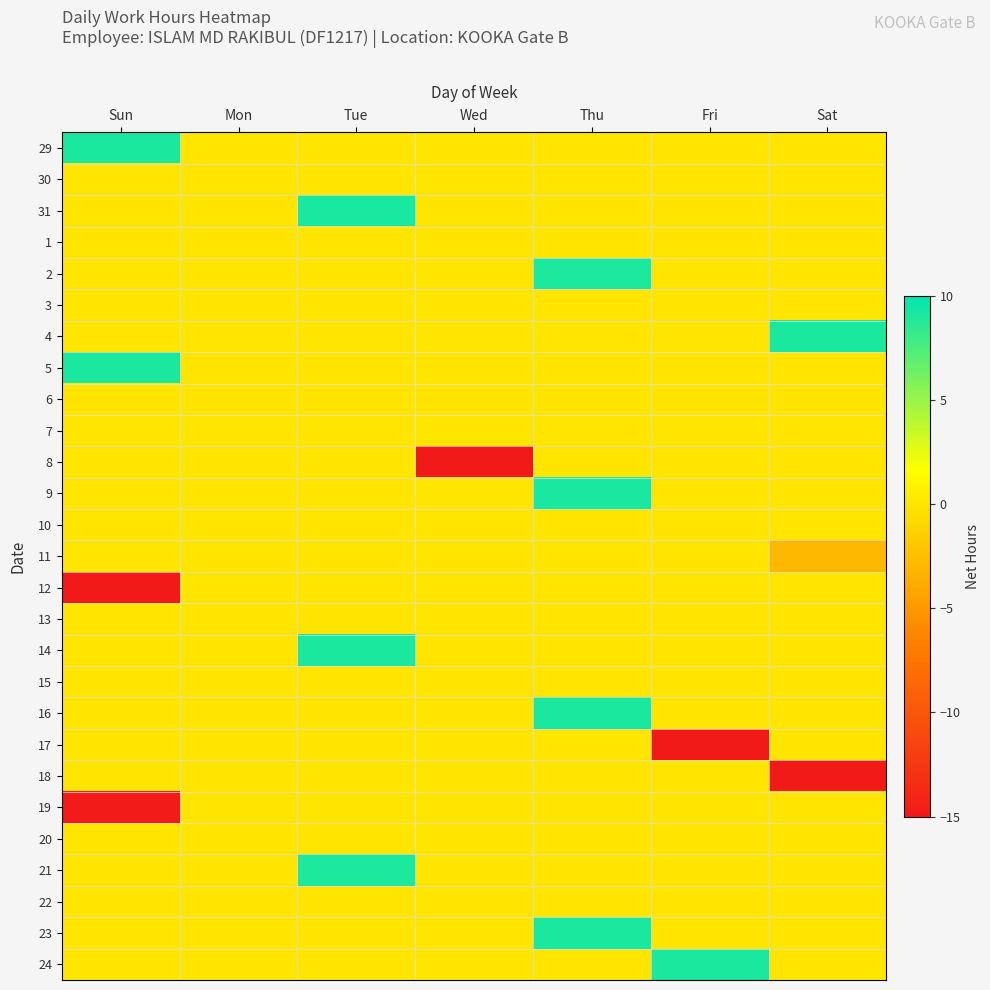

Reading left to right, transcribe all the data shown in this chart.

29: Sun=9.1	Mon=0.0	Tue=0.0	Wed=0.0	Thu=0.0	Fri=0.0	Sat=0.0
30: Sun=0.0	Mon=0.0	Tue=0.0	Wed=0.0	Thu=0.0	Fri=0.0	Sat=0.0
31: Sun=0.0	Mon=0.0	Tue=9.1	Wed=0.0	Thu=0.0	Fri=0.0	Sat=0.0
1: Sun=0.0	Mon=0.0	Tue=0.0	Wed=0.0	Thu=0.0	Fri=0.0	Sat=0.0
2: Sun=0.0	Mon=0.0	Tue=0.0	Wed=0.0	Thu=9.1	Fri=0.0	Sat=0.0
3: Sun=0.0	Mon=0.0	Tue=0.0	Wed=0.0	Thu=0.0	Fri=0.0	Sat=0.0
4: Sun=0.0	Mon=0.0	Tue=0.0	Wed=0.0	Thu=0.0	Fri=0.0	Sat=9.1
5: Sun=9.1	Mon=0.0	Tue=0.0	Wed=0.0	Thu=0.0	Fri=0.0	Sat=0.0
6: Sun=0.0	Mon=0.0	Tue=0.0	Wed=0.0	Thu=0.0	Fri=0.0	Sat=0.0
7: Sun=0.0	Mon=0.0	Tue=0.0	Wed=0.0	Thu=0.0	Fri=0.0	Sat=0.0
8: Sun=0.0	Mon=0.0	Tue=0.0	Wed=-14.9	Thu=0.0	Fri=0.0	Sat=0.0
9: Sun=0.0	Mon=0.0	Tue=0.0	Wed=0.0	Thu=9.2	Fri=0.0	Sat=0.0
10: Sun=0.0	Mon=0.0	Tue=0.0	Wed=0.0	Thu=0.0	Fri=0.0	Sat=0.0
11: Sun=0.0	Mon=0.0	Tue=0.0	Wed=0.0	Thu=0.0	Fri=0.0	Sat=-2.9
12: Sun=-14.9	Mon=0.0	Tue=0.0	Wed=0.0	Thu=0.0	Fri=0.0	Sat=0.0
13: Sun=0.0	Mon=0.0	Tue=0.0	Wed=0.0	Thu=0.0	Fri=0.0	Sat=0.0
14: Sun=0.0	Mon=0.0	Tue=9.1	Wed=0.0	Thu=0.0	Fri=0.0	Sat=0.0
15: Sun=0.0	Mon=0.0	Tue=0.0	Wed=0.0	Thu=0.0	Fri=0.0	Sat=0.0
16: Sun=0.0	Mon=0.0	Tue=0.0	Wed=0.0	Thu=9.1	Fri=0.0	Sat=0.0
17: Sun=0.0	Mon=0.0	Tue=0.0	Wed=0.0	Thu=0.0	Fri=-14.9	Sat=0.0
18: Sun=0.0	Mon=0.0	Tue=0.0	Wed=0.0	Thu=0.0	Fri=0.0	Sat=-14.9
19: Sun=-14.8	Mon=0.0	Tue=0.0	Wed=0.0	Thu=0.0	Fri=0.0	Sat=0.0
20: Sun=0.0	Mon=0.0	Tue=0.0	Wed=0.0	Thu=0.0	Fri=0.0	Sat=0.0
21: Sun=0.0	Mon=0.0	Tue=9.1	Wed=0.0	Thu=0.0	Fri=0.0	Sat=0.0
22: Sun=0.0	Mon=0.0	Tue=0.0	Wed=0.0	Thu=0.0	Fri=0.0	Sat=0.0
23: Sun=0.0	Mon=0.0	Tue=0.0	Wed=0.0	Thu=9.1	Fri=0.0	Sat=0.0
24: Sun=0.0	Mon=0.0	Tue=0.0	Wed=0.0	Thu=0.0	Fri=9.1	Sat=0.0